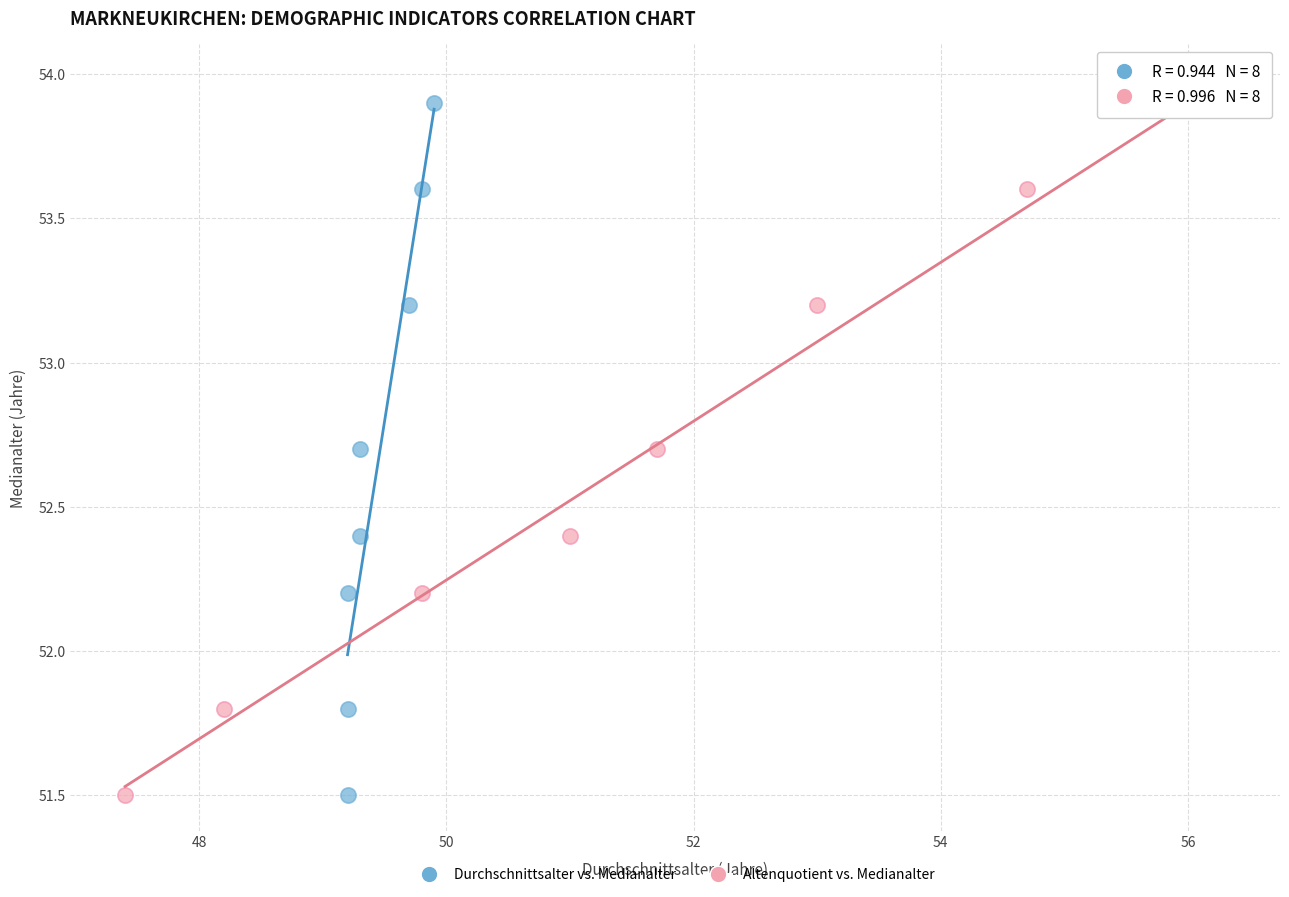

What are all the series names shown in the legend?

Durchschnittsalter vs. Medianalter, Altenquotient vs. Medianalter